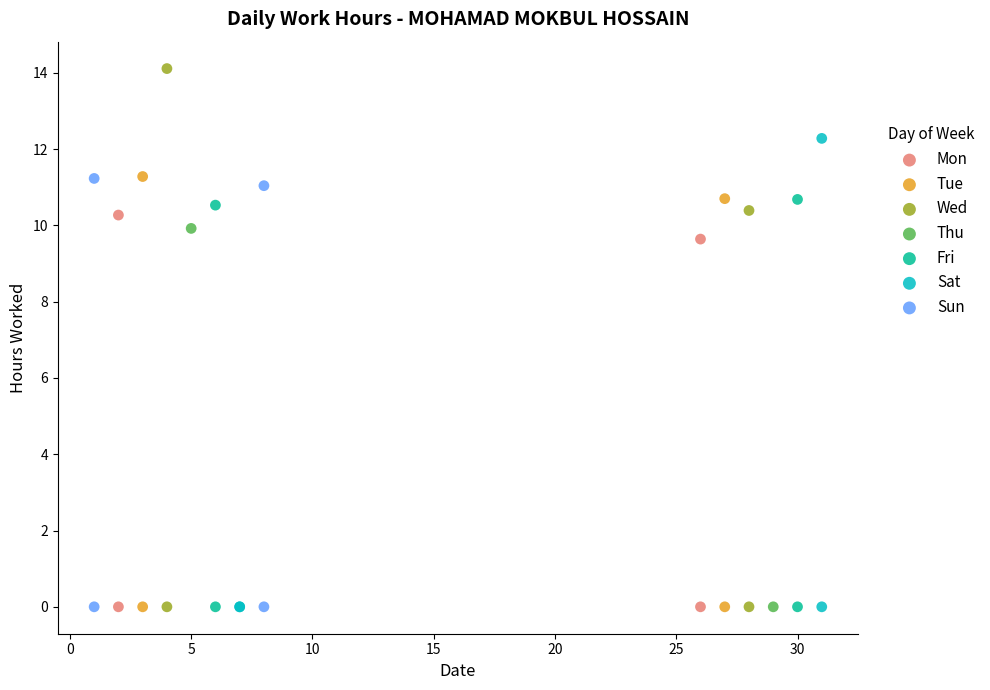

What are all the series names shown in the legend?

Mon, Tue, Wed, Thu, Fri, Sat, Sun